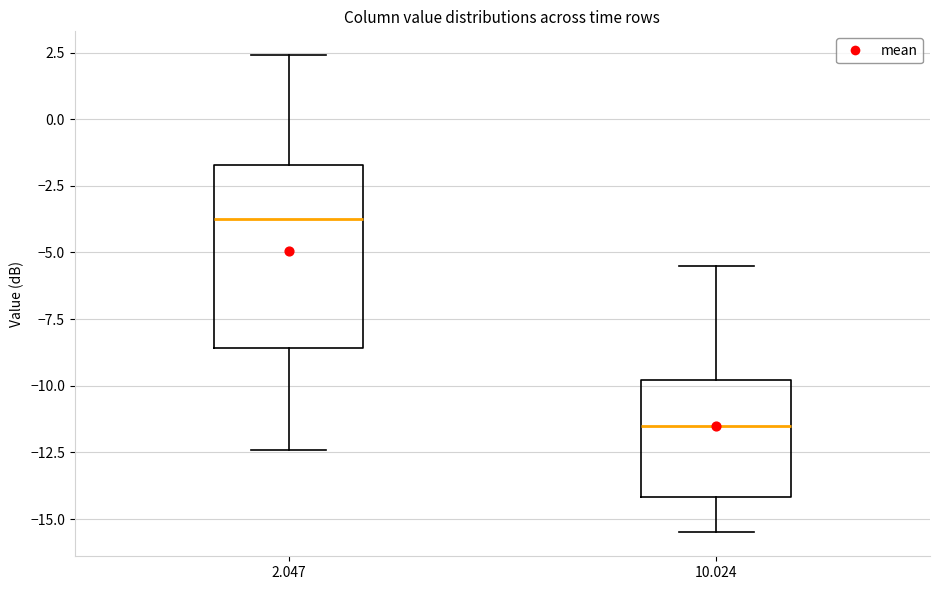

Reading left to right, transcribe this box plot: for each box, give where its median line is, the range the box spans, and where its two whiskers end, as read against the y-axis. The values are not printed on the chart, so give them approximately, as read against the axis.

2.047: median -3.5, box -8.5 to -1.5, whiskers -12.5 to 2.5
10.024: median -11.5, box -14.0 to -10.0, whiskers -15.5 to -5.5